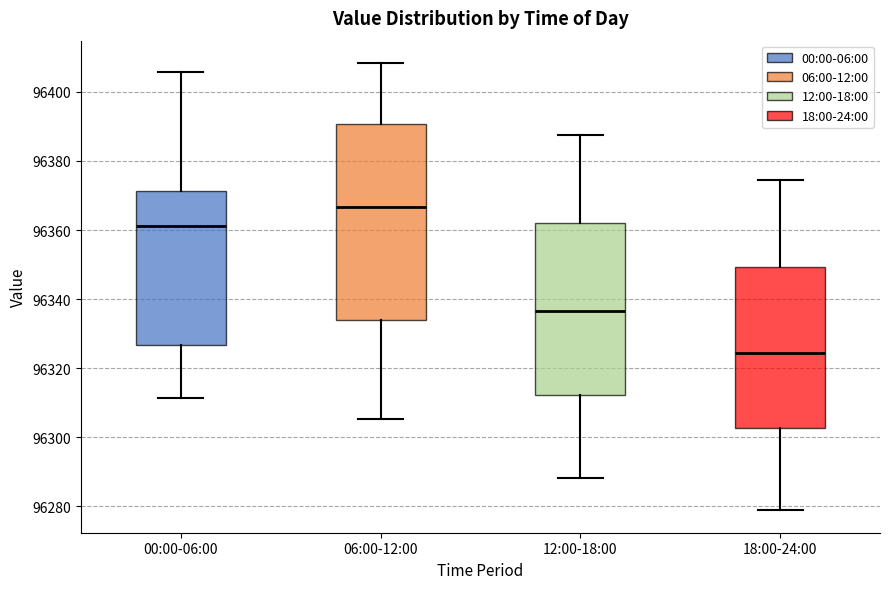

Where does the median line of the box for 12:00-18:00 sit on the y-axis? The values are not printed on the chart, so give them approximately, as read against the axis.

96336